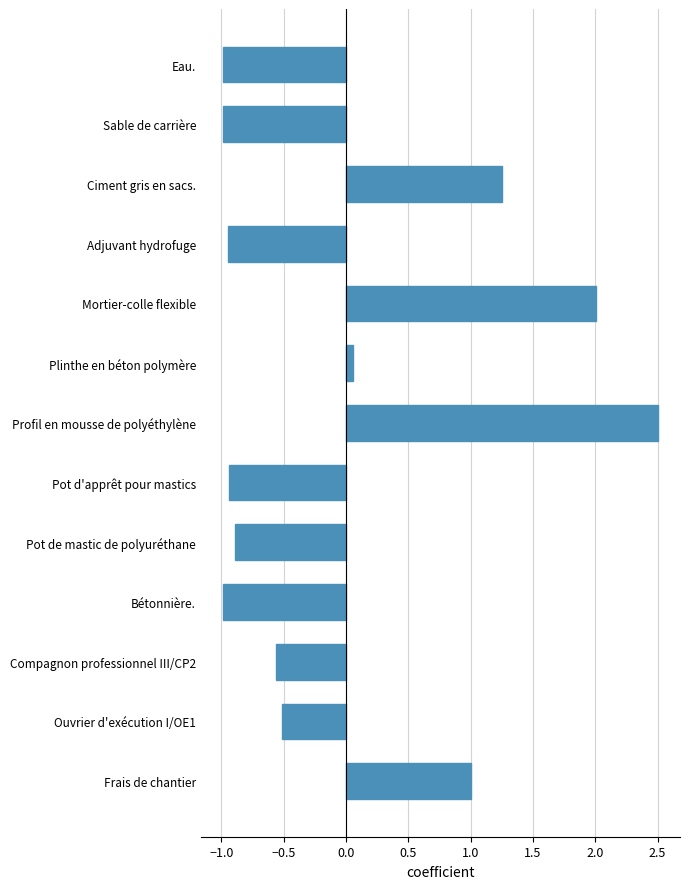

What is the smallest value displayed?

-1.0